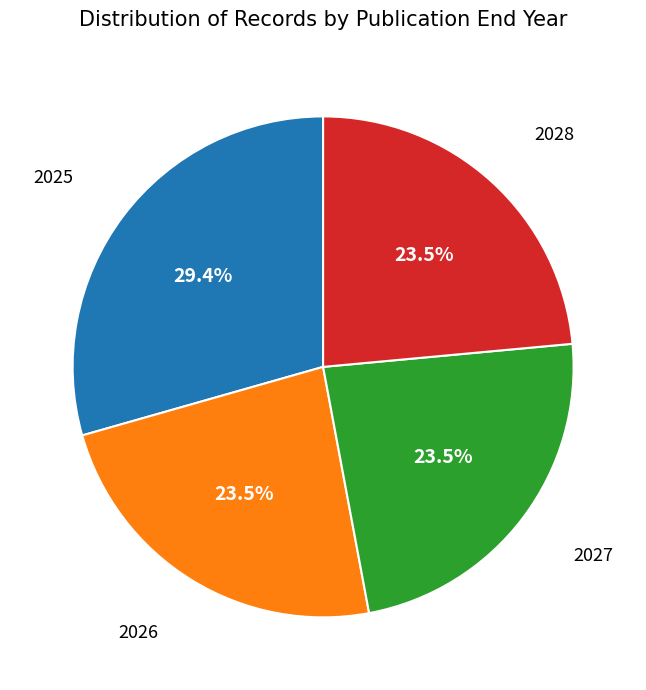

True or false: 2027 accounts for 11% of the total.

False